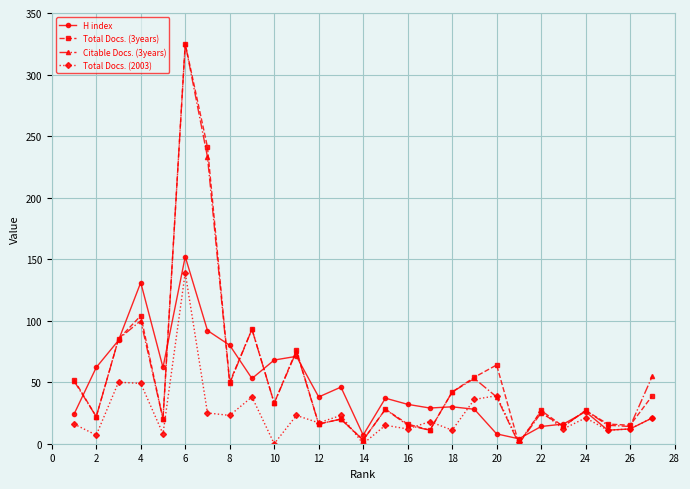

How many values in the Citable Docs. (3years) series are below 28?

13